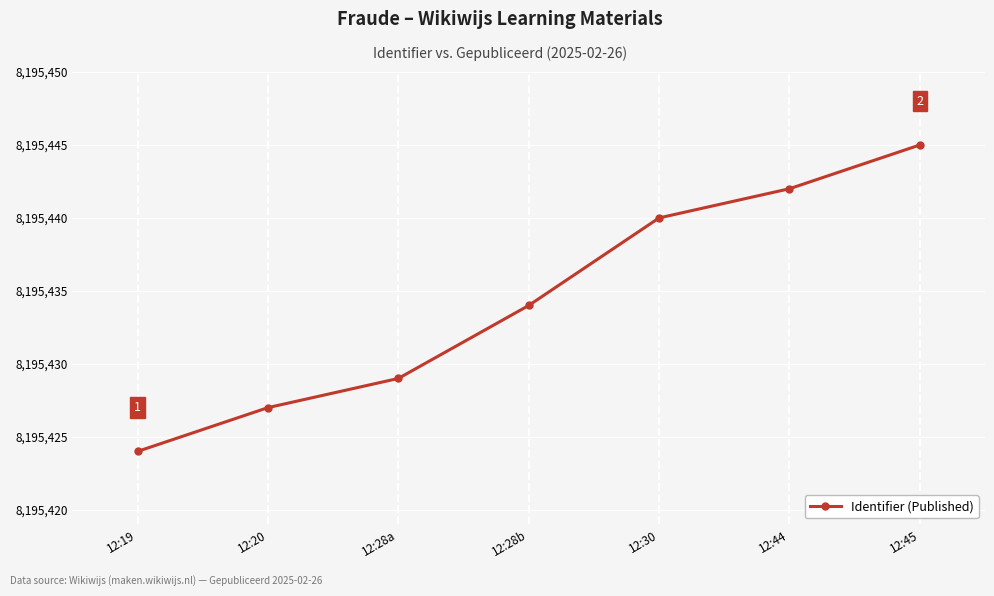

Reading right to left, transcribe all the data shown in this chart.

12:45=8195445	12:44=8195442	12:30=8195440	12:28b=8195434	12:28a=8195429	12:20=8195427	12:19=8195424